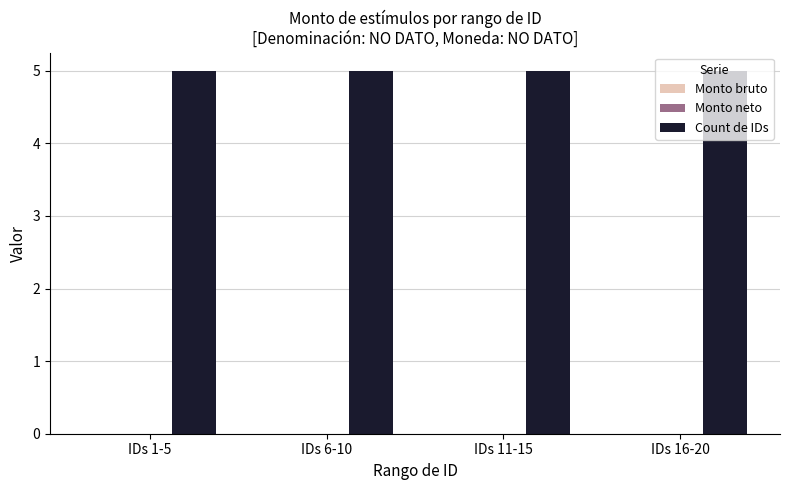

Reading left to right, extract all data points from this chart.

Monto bruto: 0	0	0	0
Monto neto: 0	0	0	0
Count de IDs: 5	5	5	5